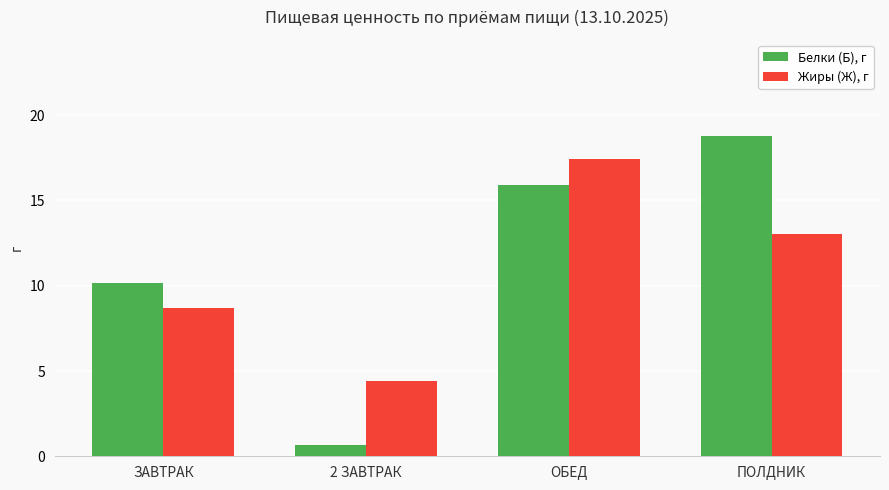

Which series has the largest total across all categories?

Белки (Б), г